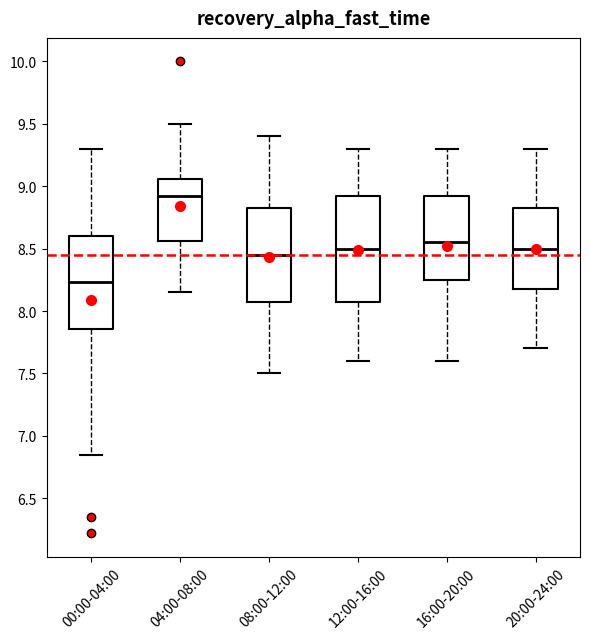

Which box is the tallest, from its lower edge to its upper edge?

12:00-16:00